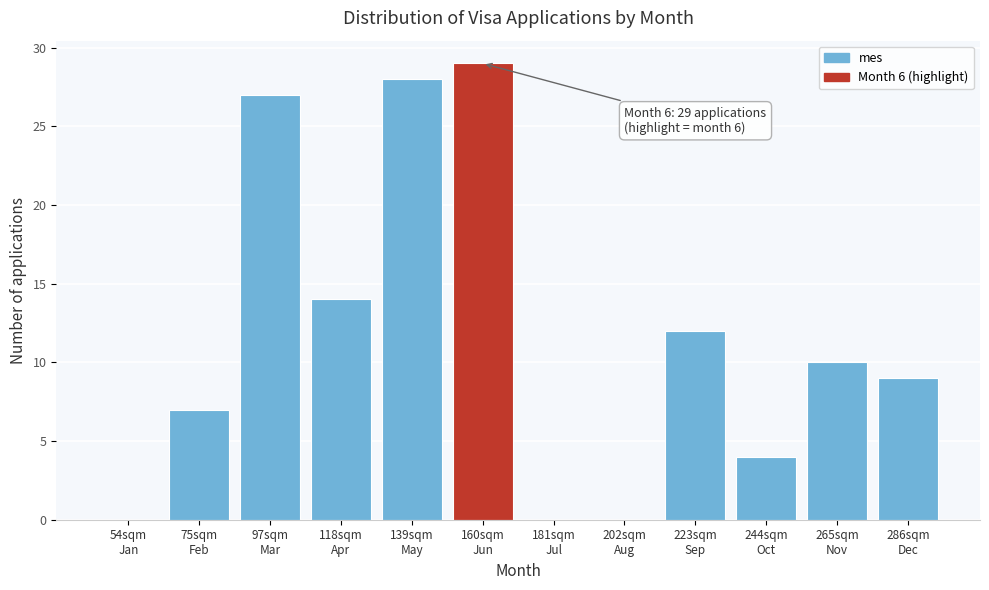

What is the sum of all values?

140